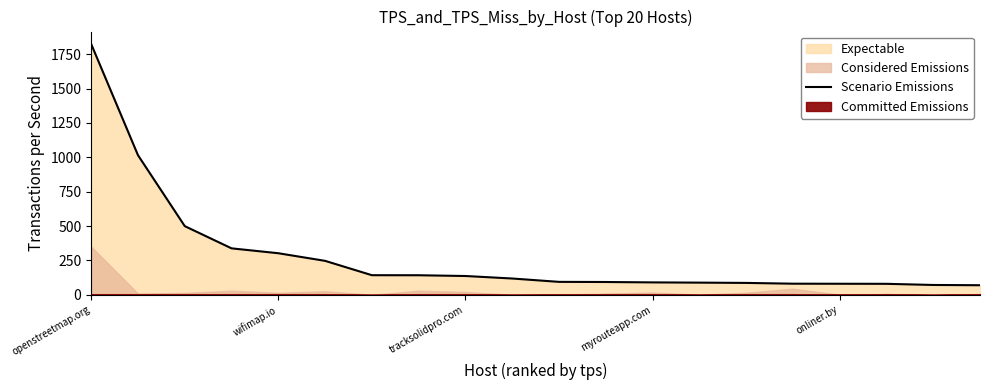

What is the difference between the maximum and minimum values?

1753.0